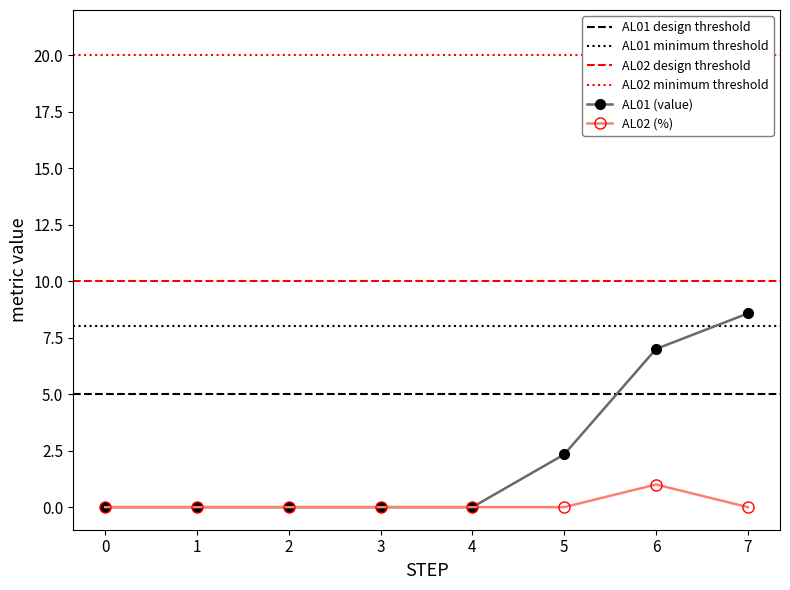

Is it true that AL01 (value) equals 12.6 at 6?

False